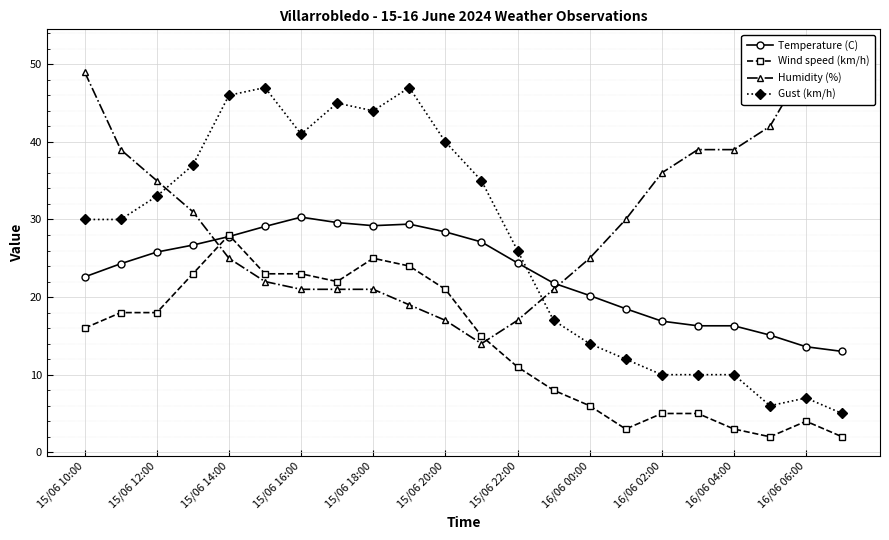

What is the value of the Humidity (%) point at the 19th from the left?

39.0